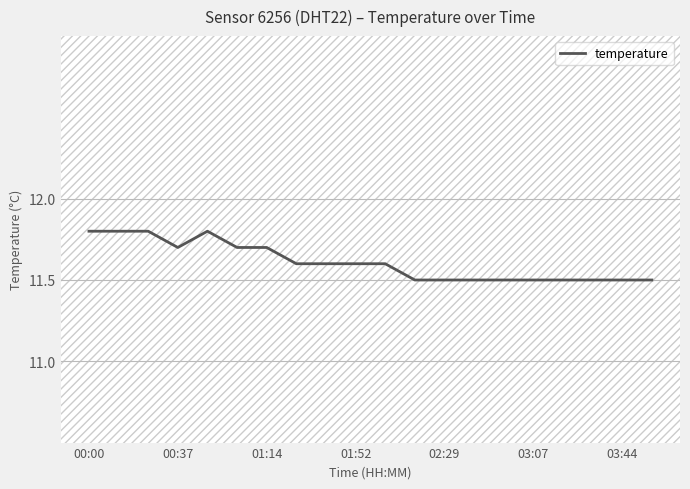

What is the difference between the maximum and second lowest values?

0.3